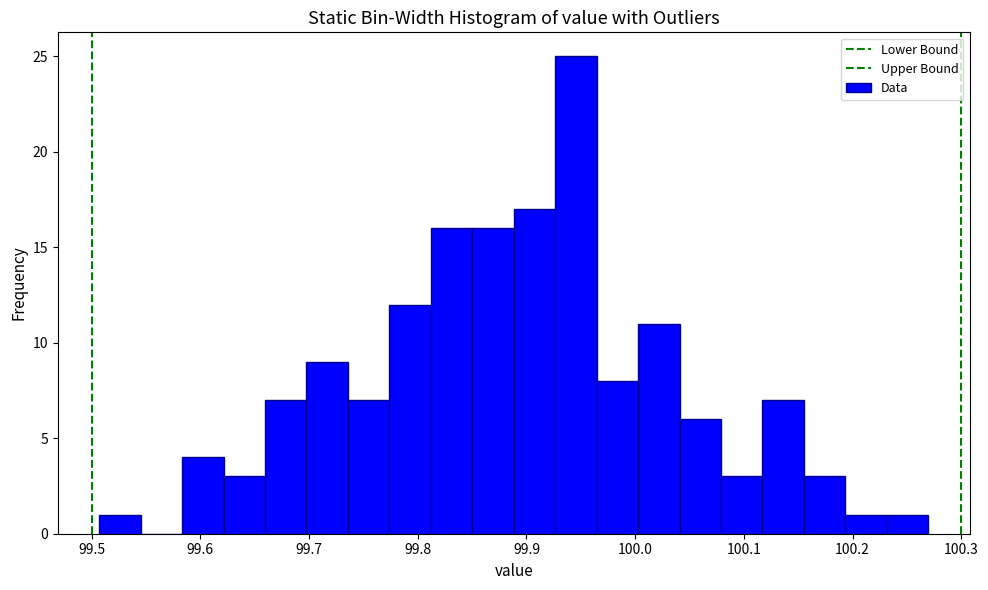

Around what value on the x-axis is the tallest bar? Give the approximate position of its centre, as read against the axis.

99.95